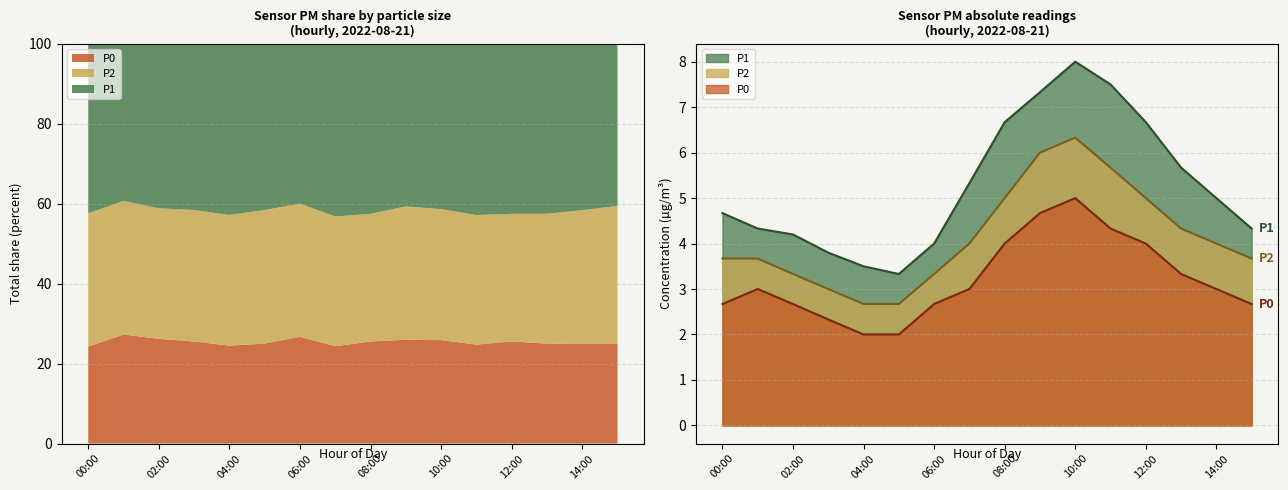

What is the total value across all series at 08:00?

15.7